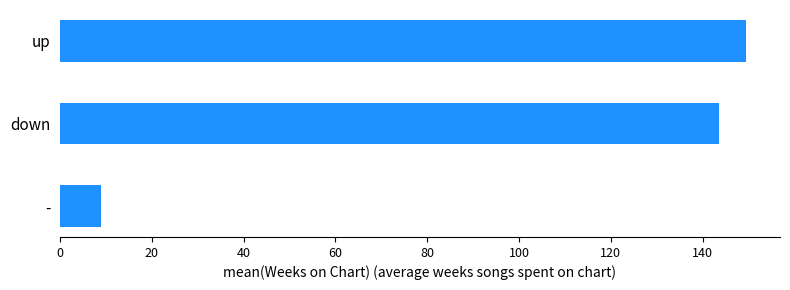

Reading bottom to top, extract all data points from this chart.

9.0	143.6	149.4